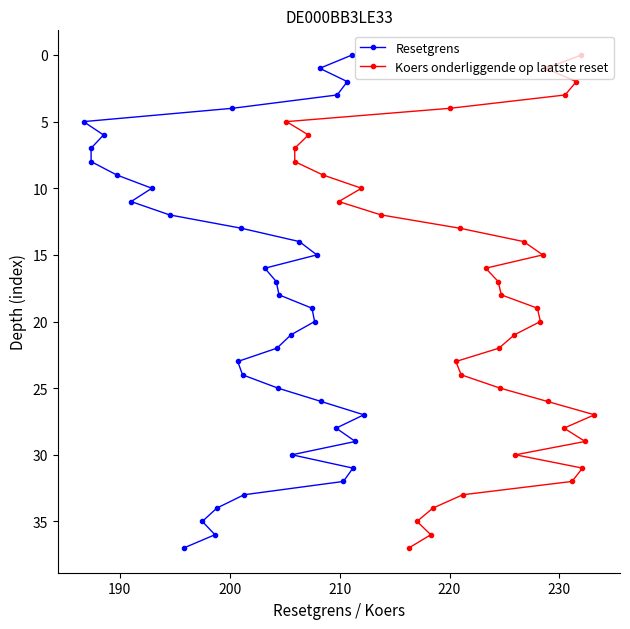

What is the maximum value for Resetgrens?

37